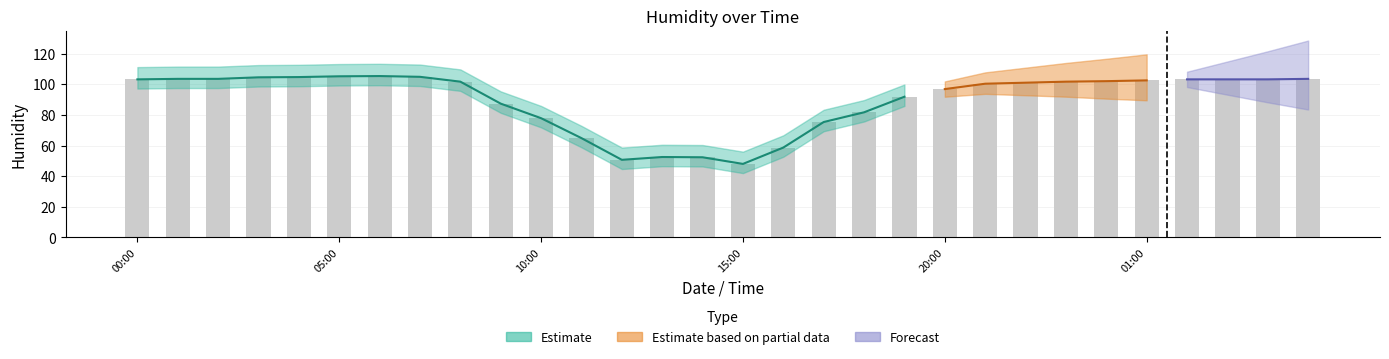

Which label corresponds to the smallest value in the chart?

15:00